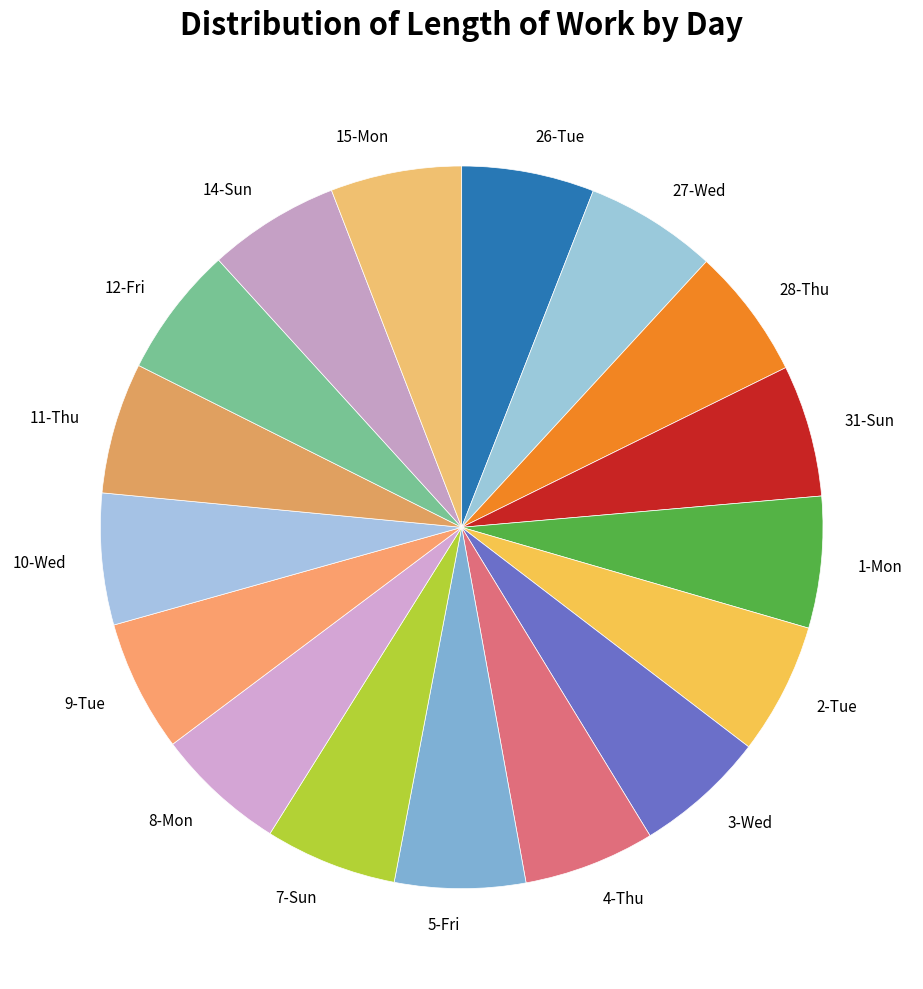

Is there a majority slice in this chart?

No